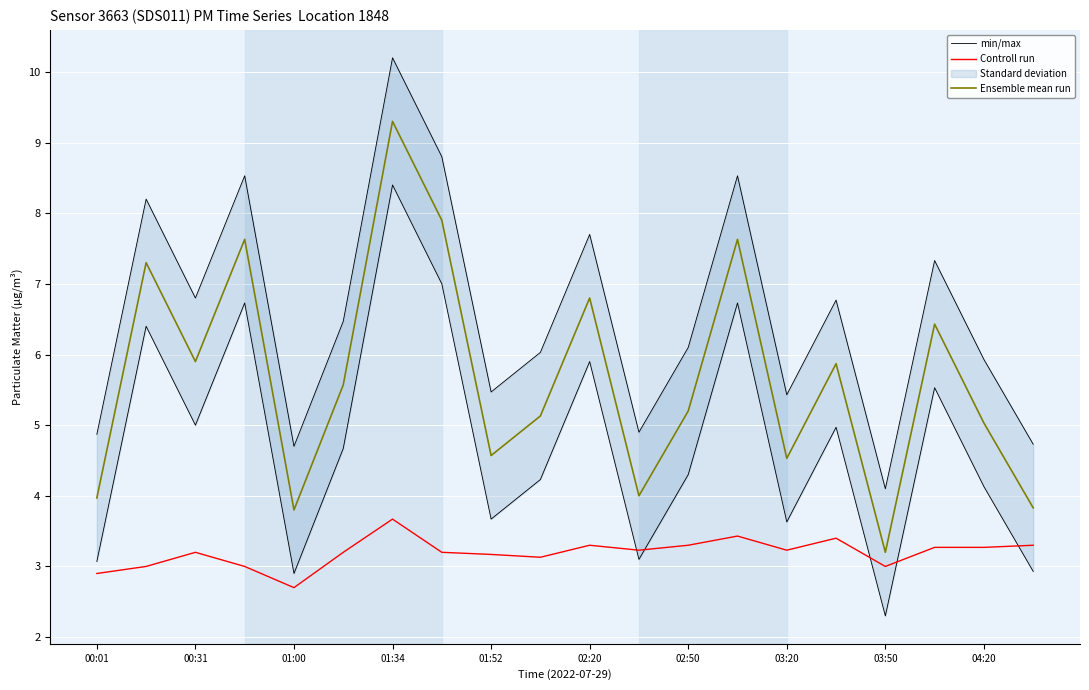

Which category has the lowest value in the Controll run series?

01:00